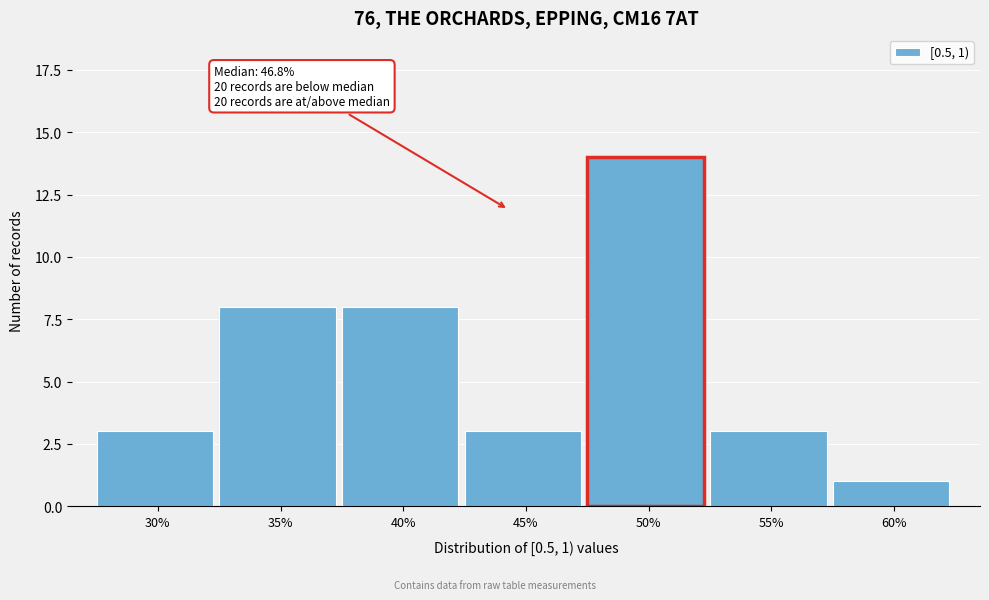

Reading left to right, what are all the values shown in this chart?

30%=3	35%=8	40%=8	45%=3	50%=14	55%=3	60%=1